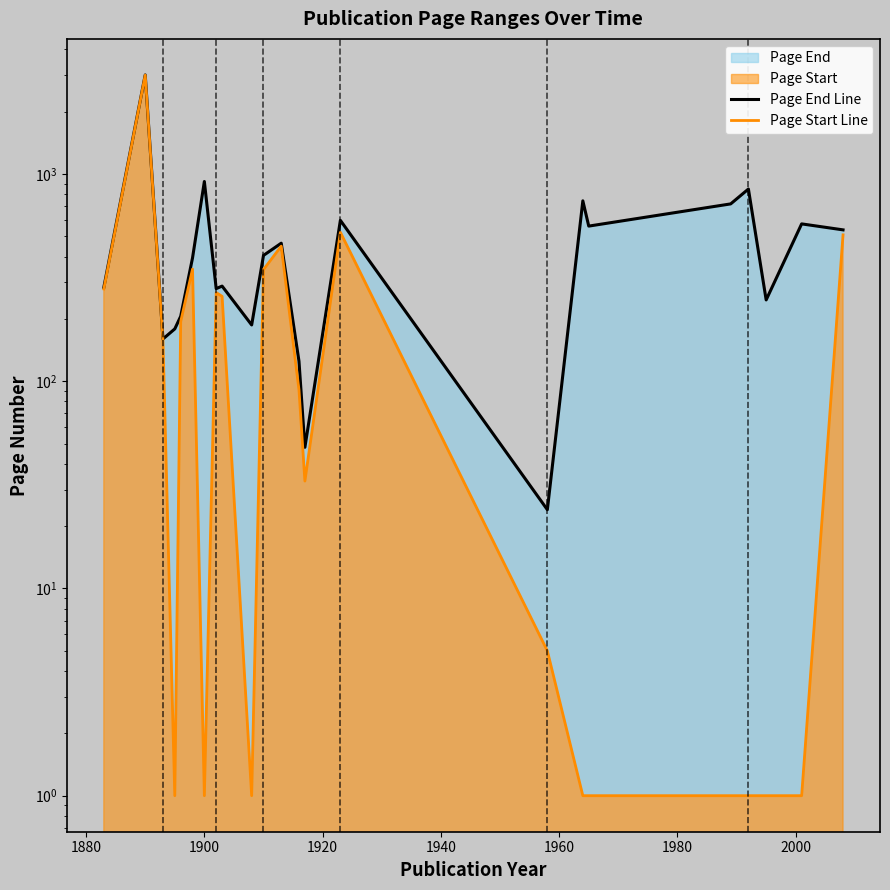

In Page Start Line, how many points are lower than both neighbors (excluding endpoints)?

4